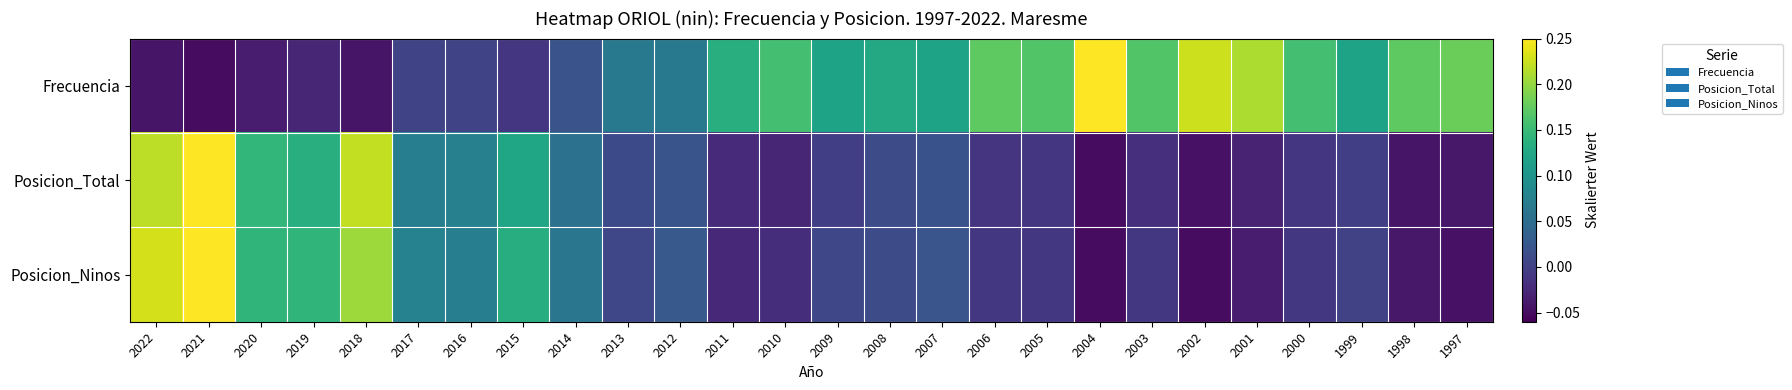

Reading left to right, list all the values displayed in this chart.

Frecuencia: 2022=-0.0	2021=-0.1	2020=-0.0	2019=-0.0	2018=-0.0	2017=0.0	2016=0.0	2015=-0.0	2014=0.0	2013=0.1	2012=0.1	2011=0.1	2010=0.2	2009=0.1	2008=0.1	2007=0.1	2006=0.2	2005=0.2	2004=0.2	2003=0.2	2002=0.2	2001=0.2	2000=0.2	1999=0.1	1998=0.2	1997=0.2
Posicion_Total: 2022=0.2	2021=0.2	2020=0.1	2019=0.1	2018=0.2	2017=0.1	2016=0.1	2015=0.1	2014=0.1	2013=0.0	2012=0.0	2011=-0.0	2010=-0.0	2009=-0.0	2008=0.0	2007=0.0	2006=-0.0	2005=-0.0	2004=-0.1	2003=-0.0	2002=-0.0	2001=-0.0	2000=-0.0	1999=-0.0	1998=-0.0	1997=-0.0
Posicion_Ninos: 2022=0.2	2021=0.2	2020=0.1	2019=0.1	2018=0.2	2017=0.1	2016=0.1	2015=0.1	2014=0.1	2013=0.0	2012=0.0	2011=-0.0	2010=-0.0	2009=0.0	2008=0.0	2007=0.0	2006=-0.0	2005=-0.0	2004=-0.1	2003=-0.0	2002=-0.1	2001=-0.0	2000=-0.0	1999=0.0	1998=-0.0	1997=-0.0